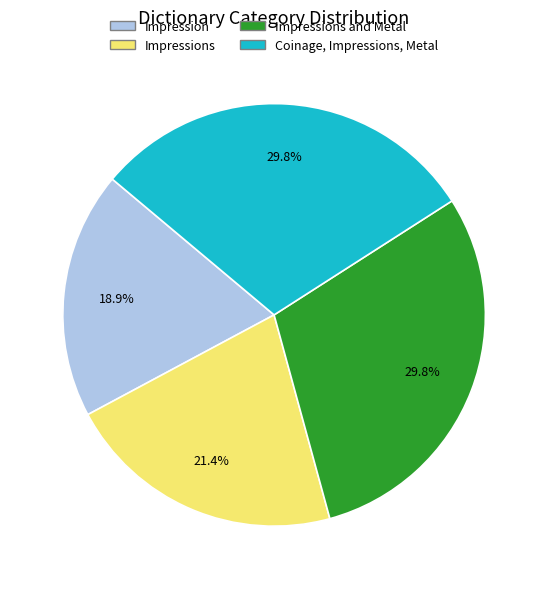

The Impressions and Metal slice represents 16% of the pie. True or false?

False